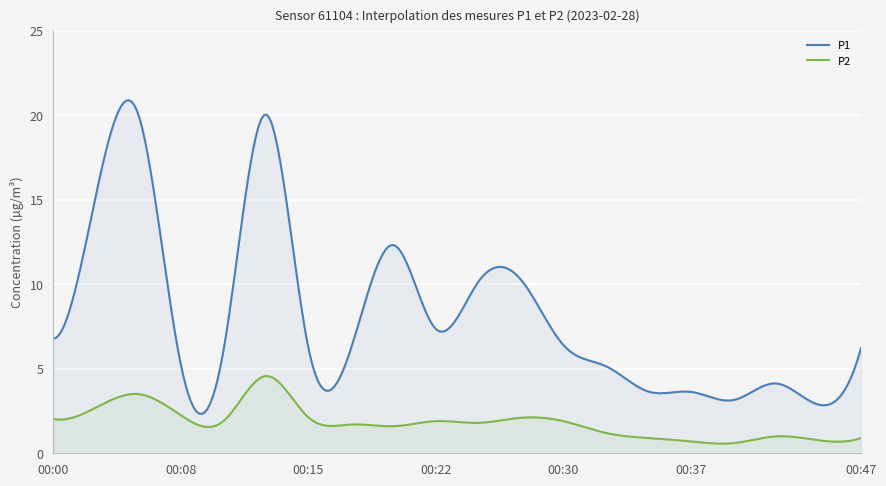

The P1 series shows 3.6 at 00:37. True or false?

True